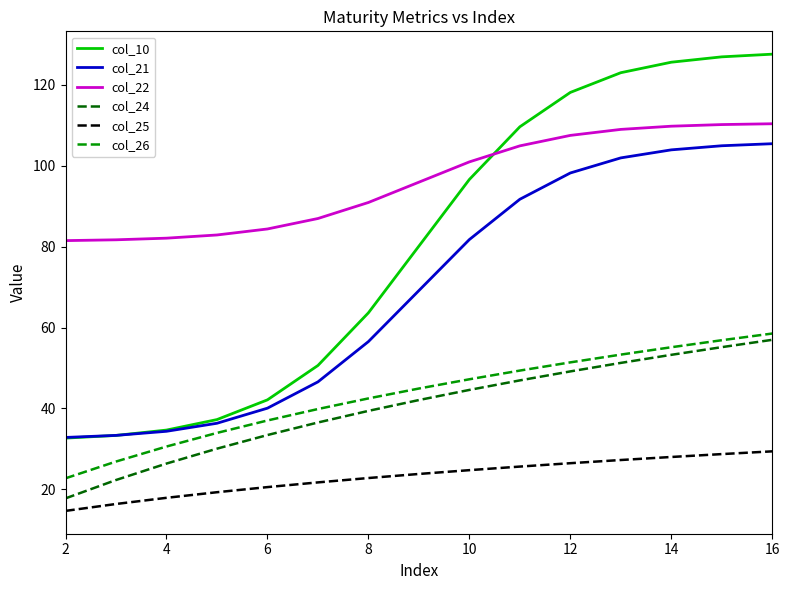

List the series in order of their peak value, lowest first.

col_25, col_24, col_26, col_21, col_22, col_10